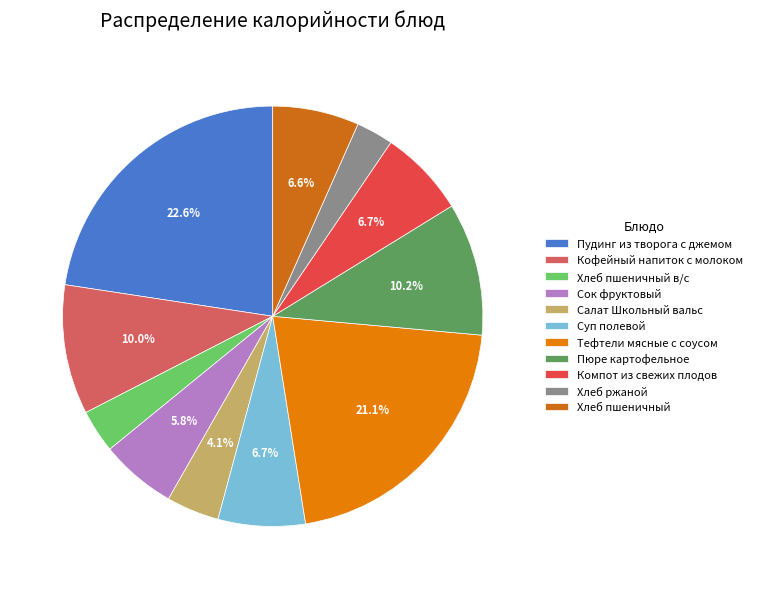

What portion of the pie excludes Тефтели мясные с соусом?

78.9%